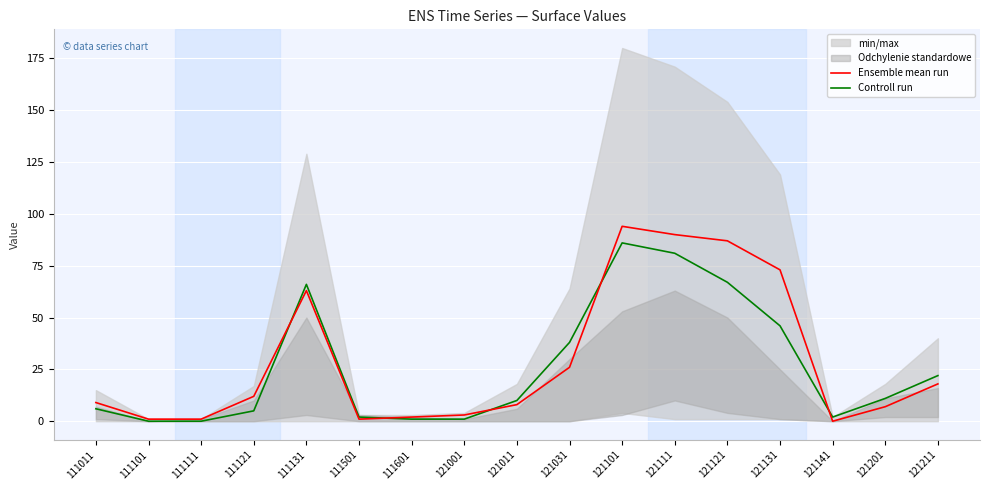

What is the difference between the maximum and minimum values in the Ensemble mean run series?

94